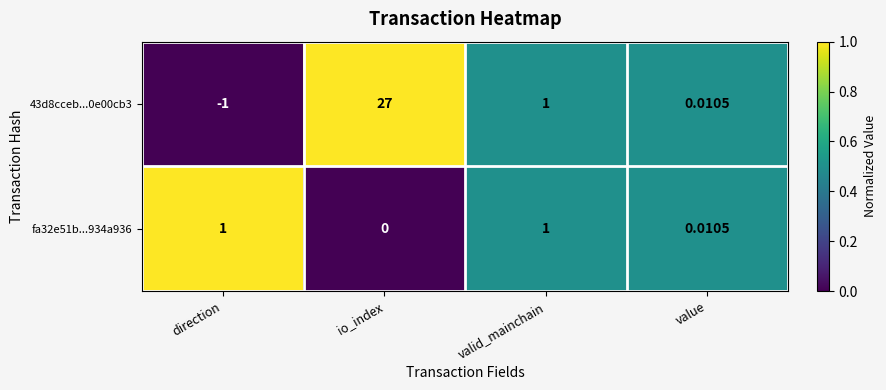

What is the difference between the highest and lowest values at io_index?

27.0